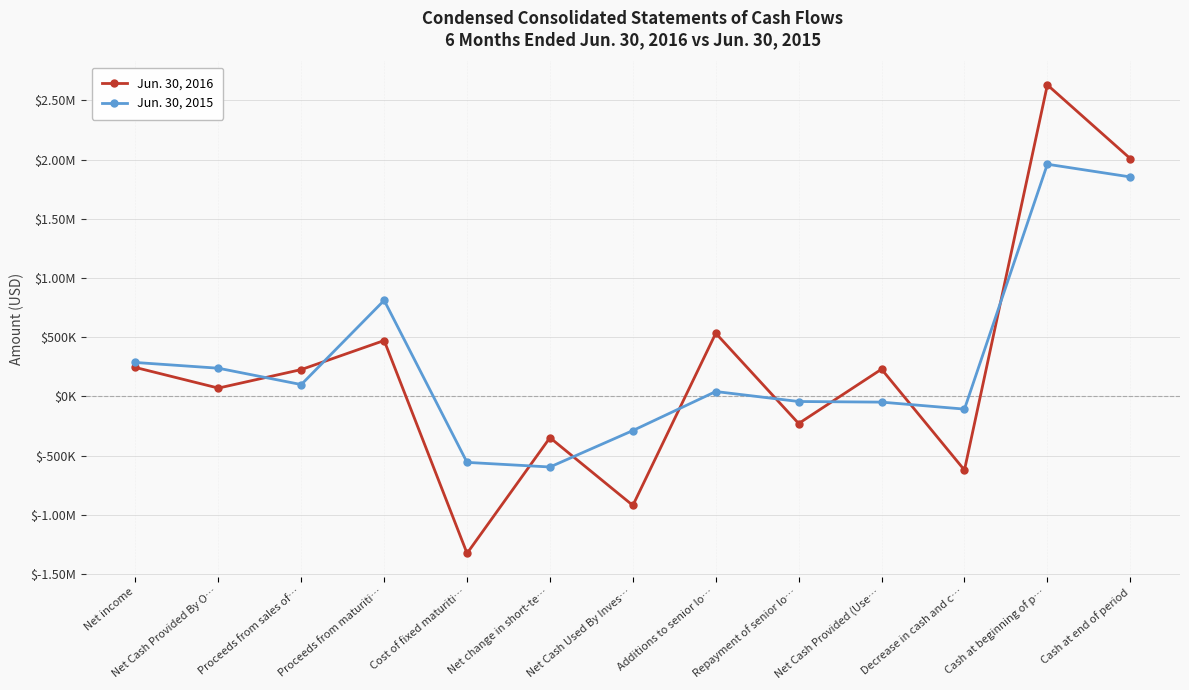

What are all the series names shown in the legend?

Jun. 30, 2016, Jun. 30, 2015